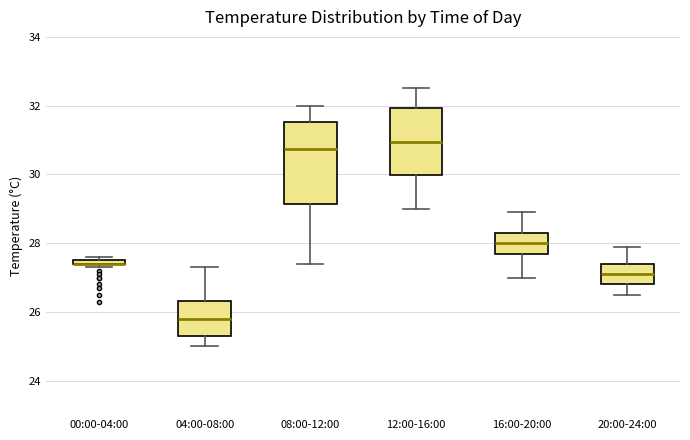

Where does the upper whisker of the box for 08:00-12:00 end on the y-axis? The values are not printed on the chart, so give them approximately, as read against the axis.

32.0